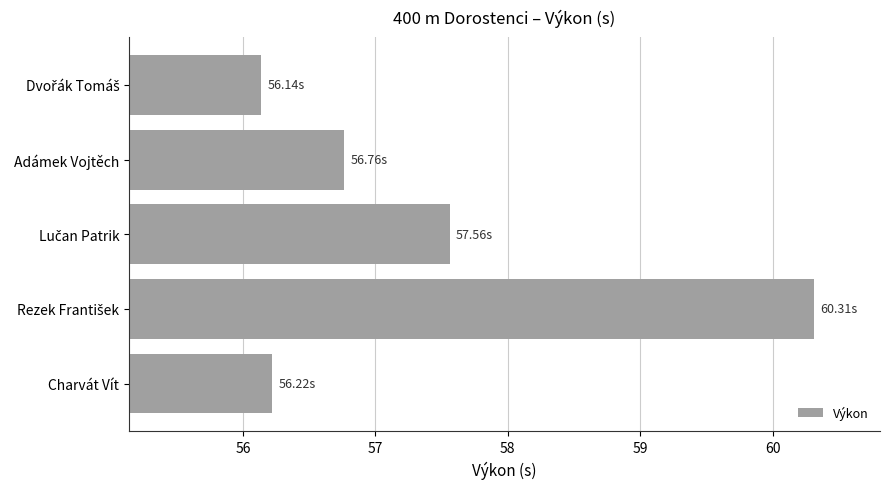

Does the chart contain any negative values?

No